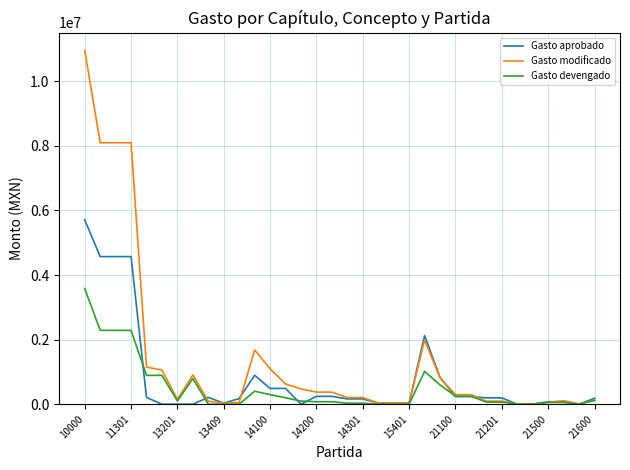

What is the average value of the Gasto devengado series?

494475.8